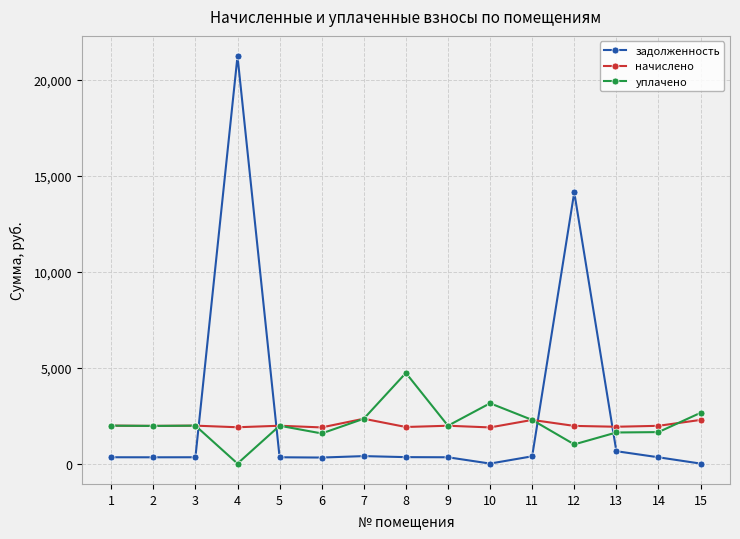

List the series in order of their peak value, highest first.

задолженность, уплачено, начислено